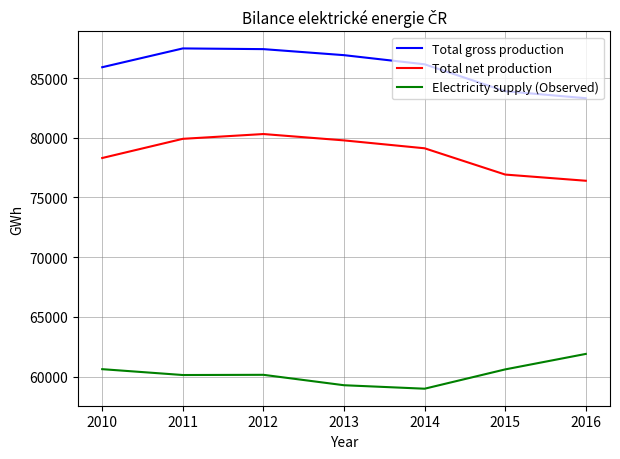

Is it true that Total net production equals 79908 at 2011?

True